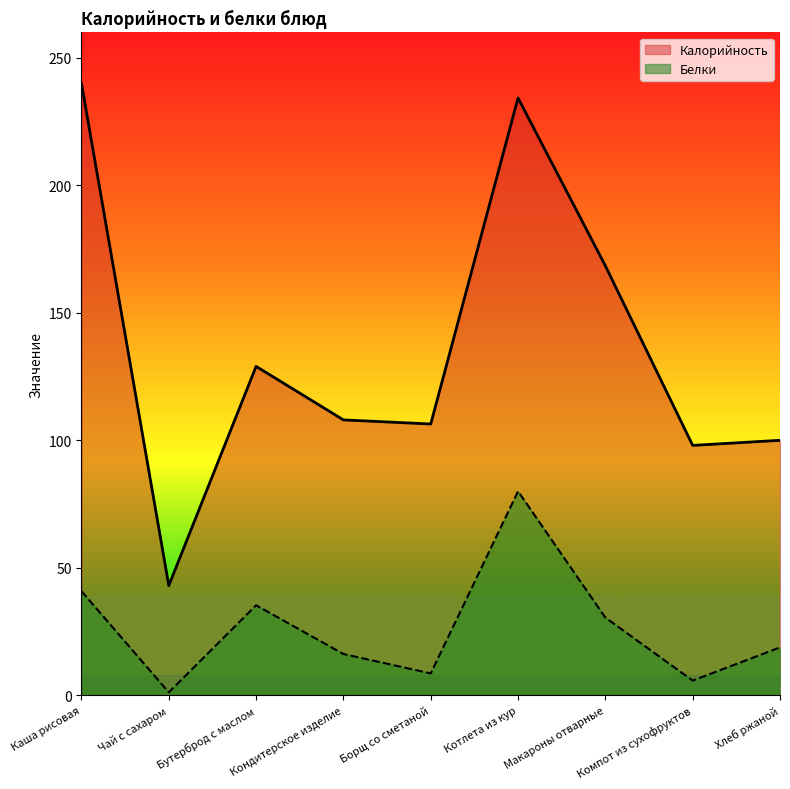

Where is Белки nearest to the value 40?

Каша рисовая